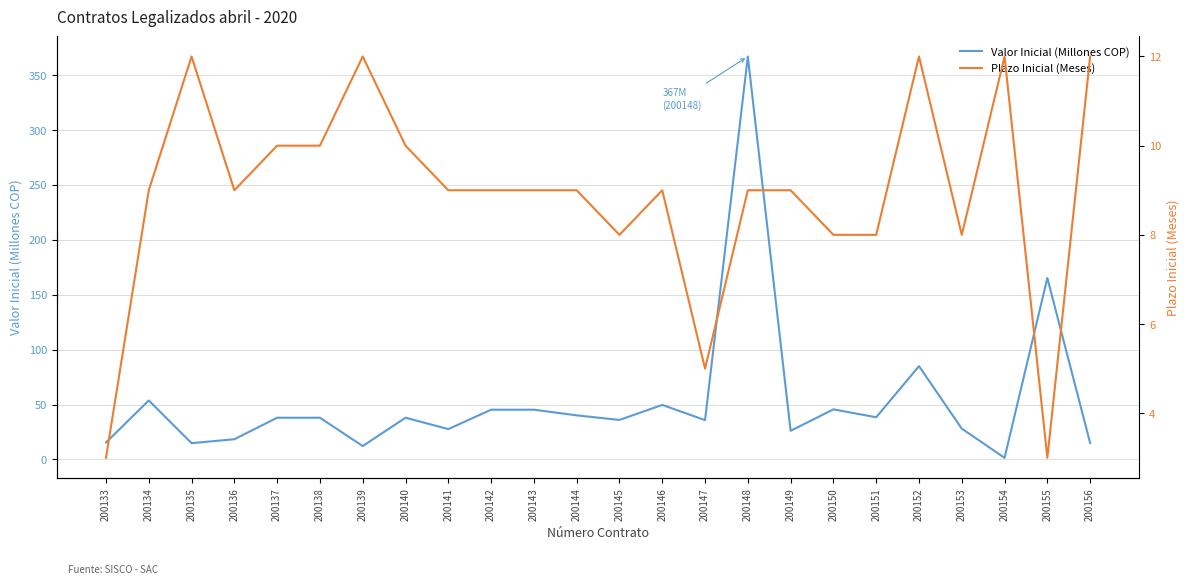

In Valor Inicial (Millones COP), how many points are higher than both neighbors (excluding endpoints)?

7